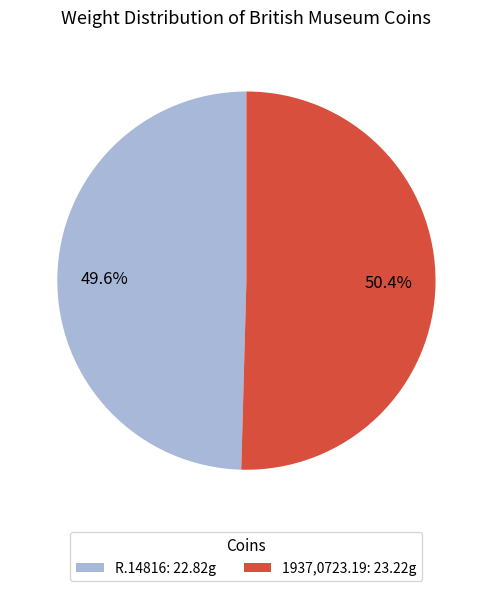

Which slice represents more than half of the pie?

1937,0723.19